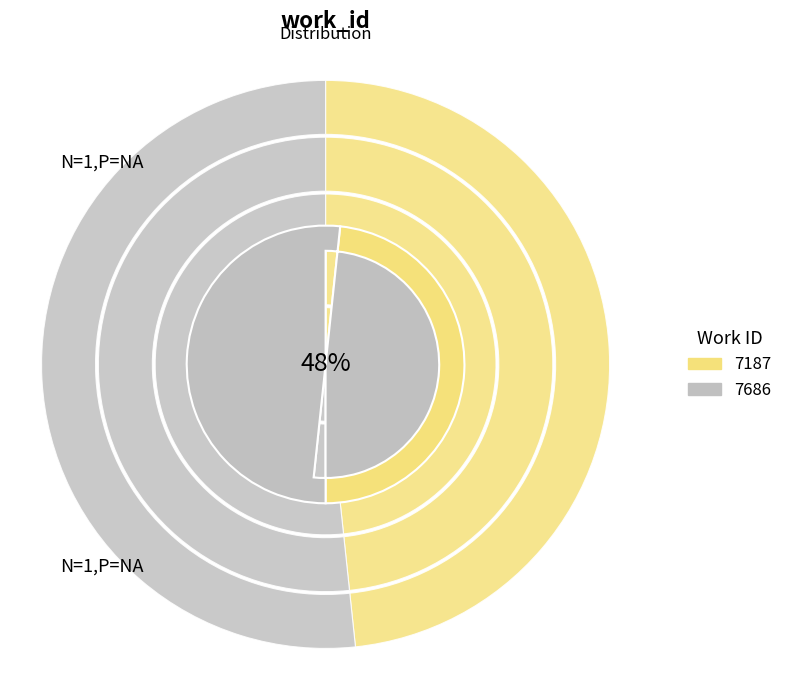

Combined, what portion of the pie is 7686 and 7187?

100.0%